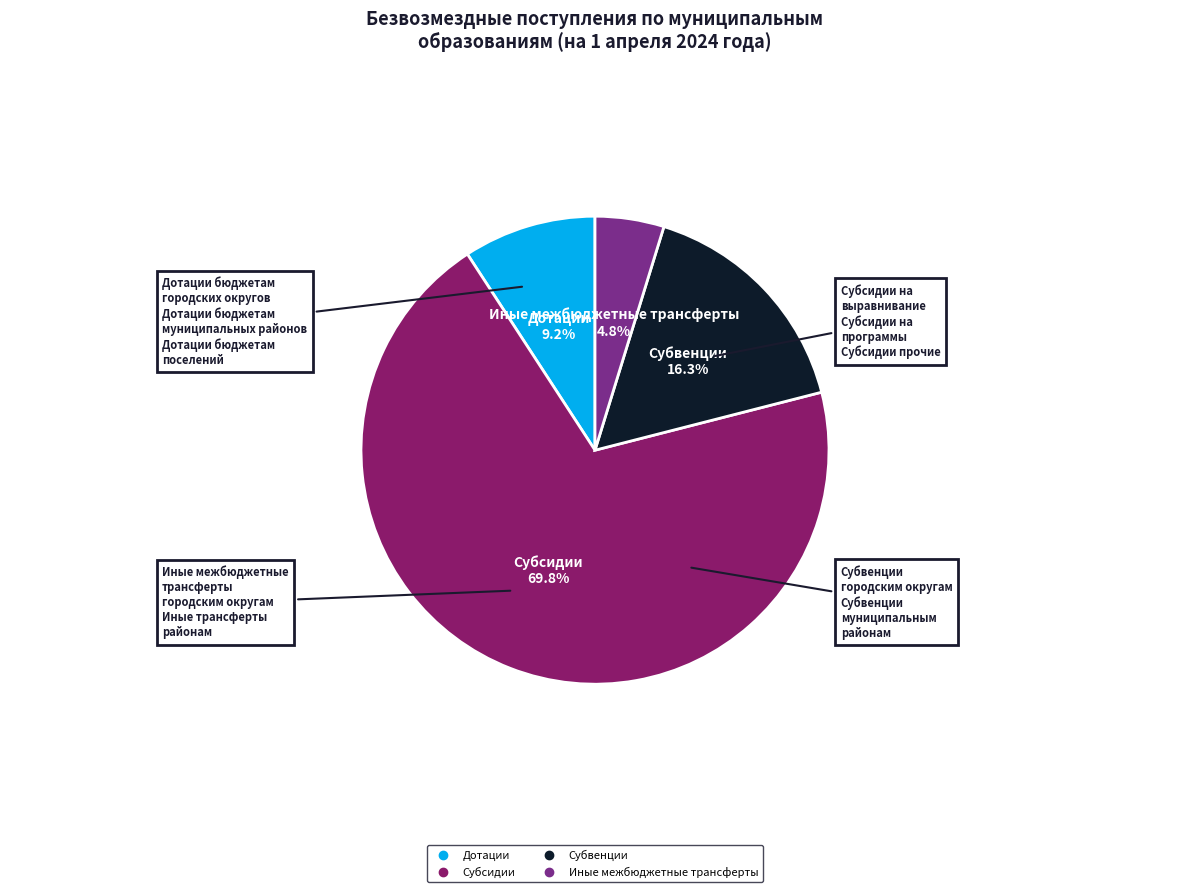

How many segments does this pie chart have?

4